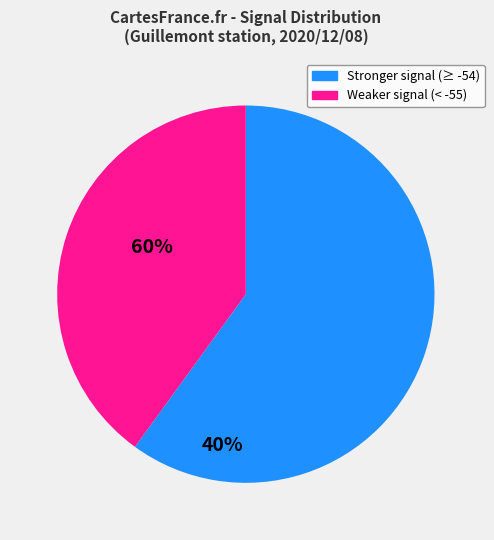

Is there a majority slice in this chart?

Yes